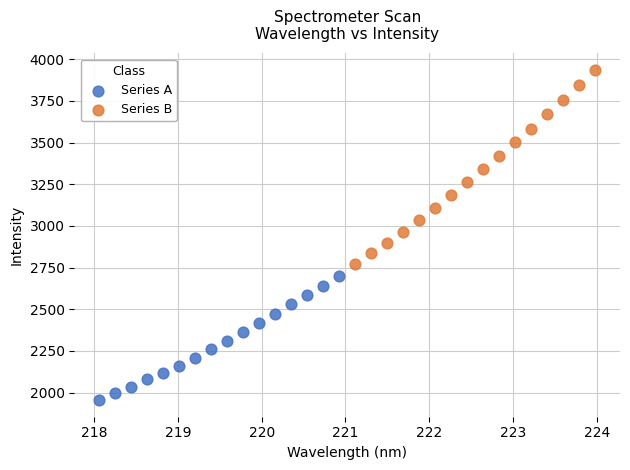

Which series has the widest spread of Y values?

Series B